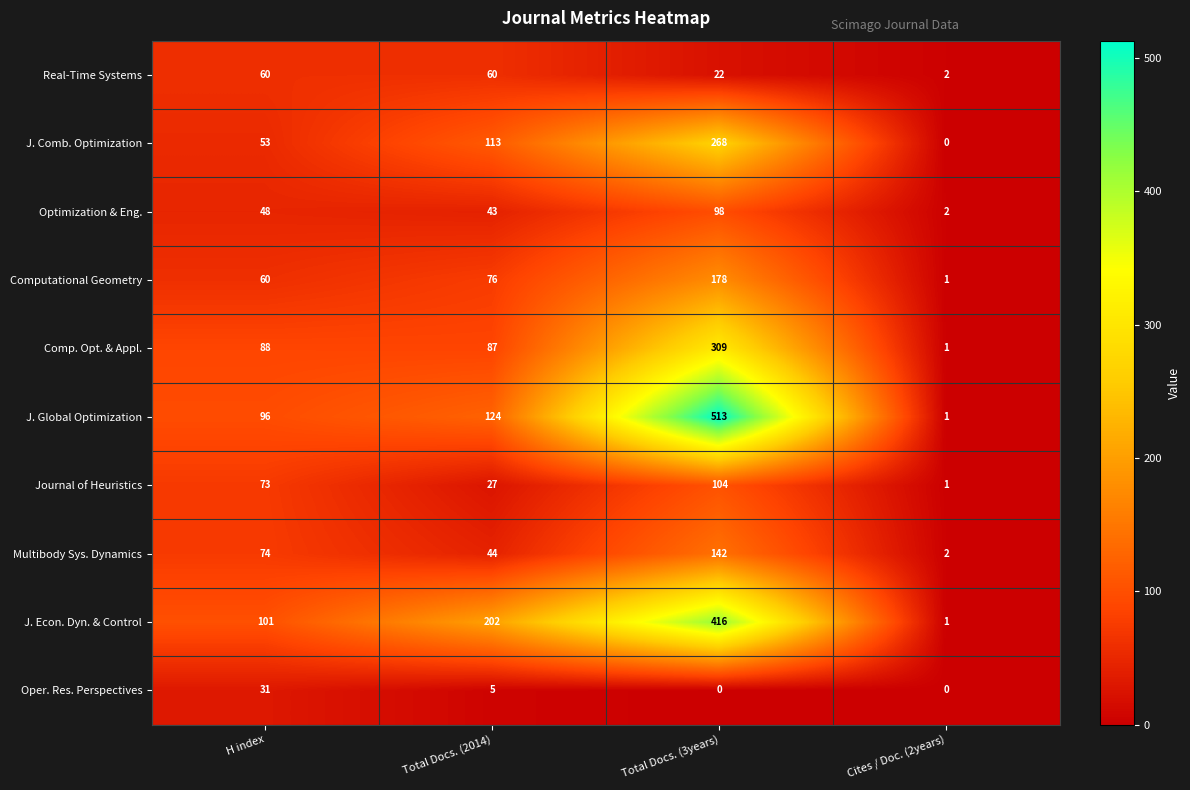

At which category is the sum across all series the highest?

Total Docs. (3years)